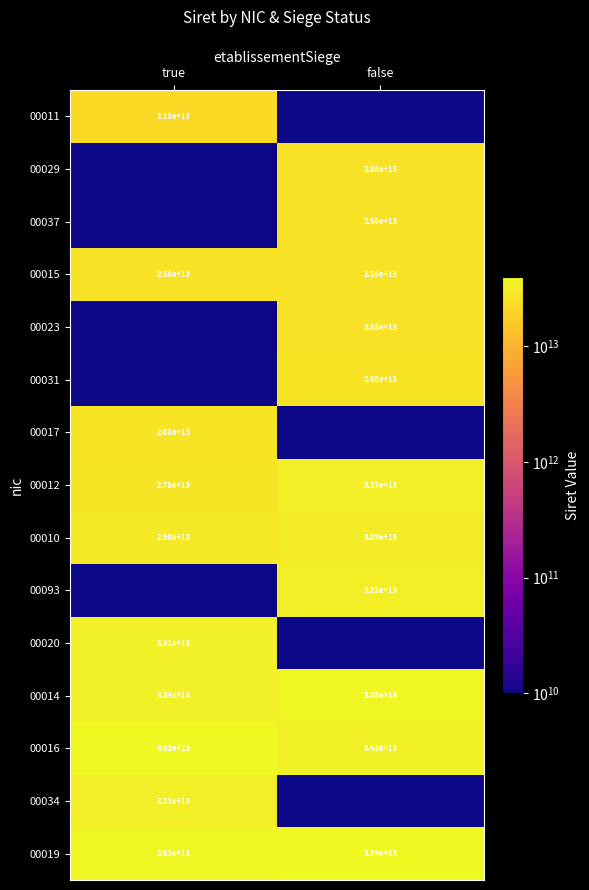

At which label does 00016 reach its peak?

true